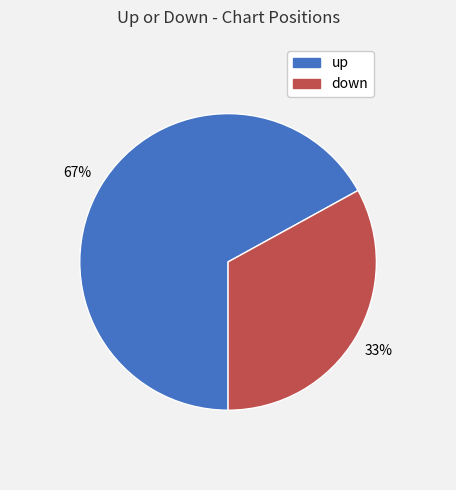

To the nearest percent, what is the combined percentage of up and down?

100%